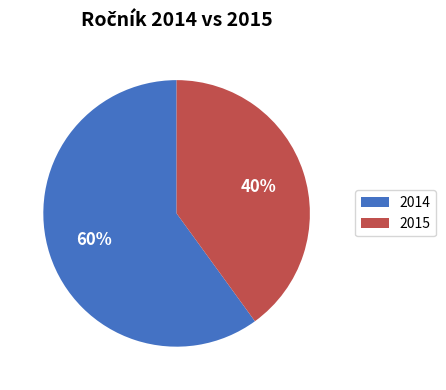

What is the ratio of the value at 2015 to the value at 2014?

0.7